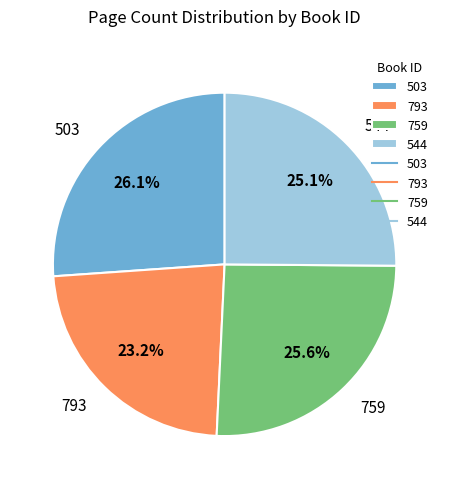

Is there any slice that represents more than half of the pie?

No